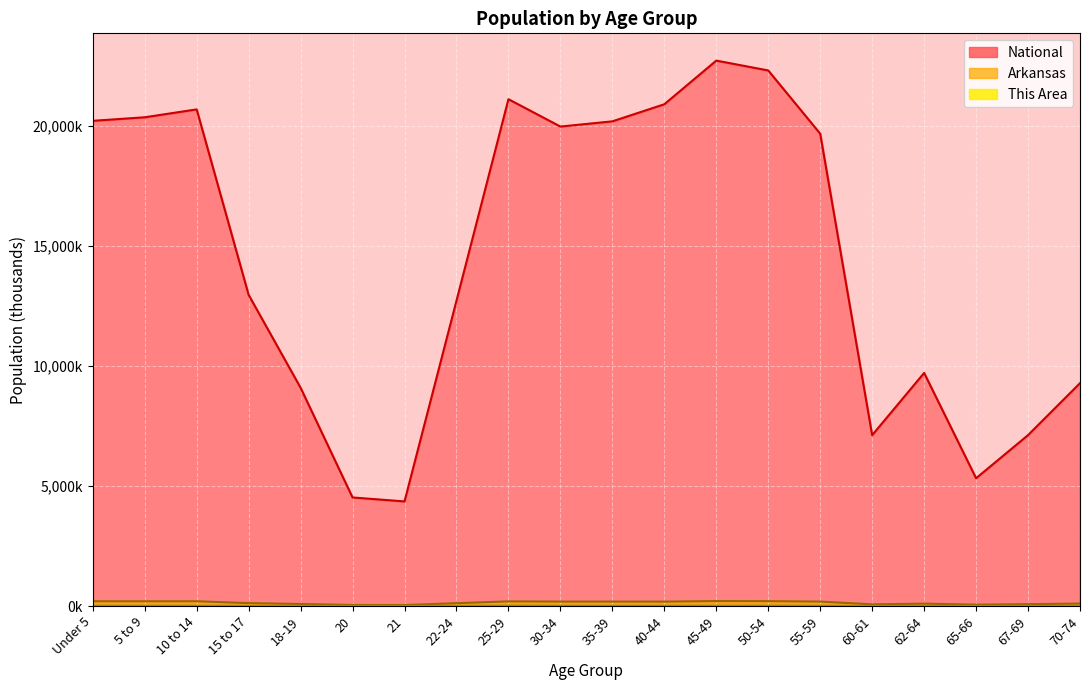

How many values in the National series exceed 19664?

10